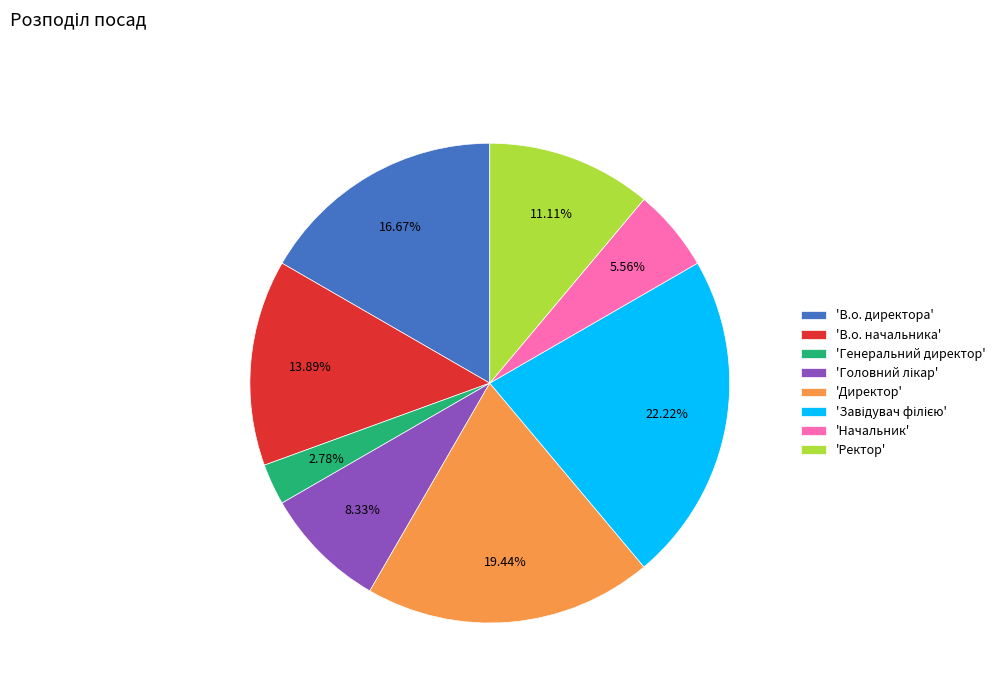

Which category has the smallest portion of the pie?

'Генеральний директор'